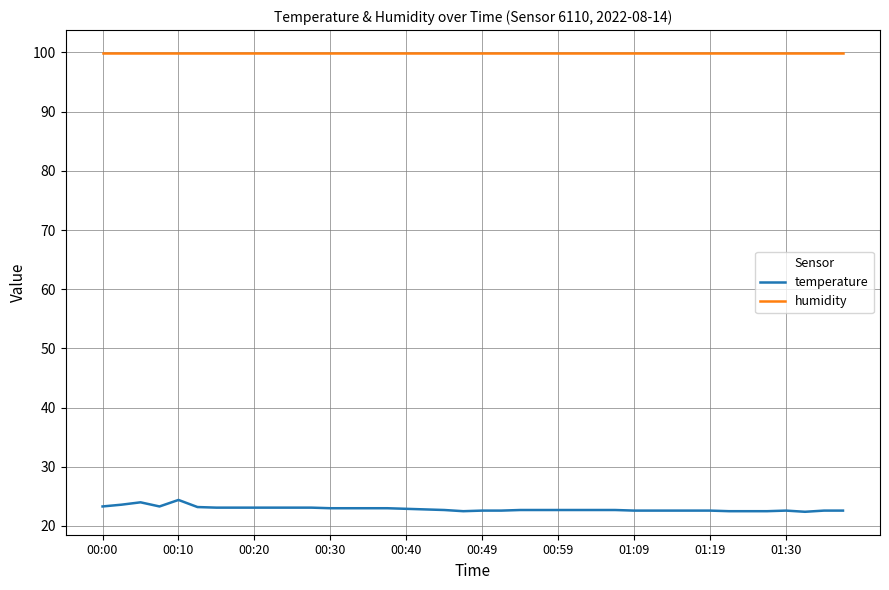

List the series in order of their overall mean, highest first.

humidity, temperature